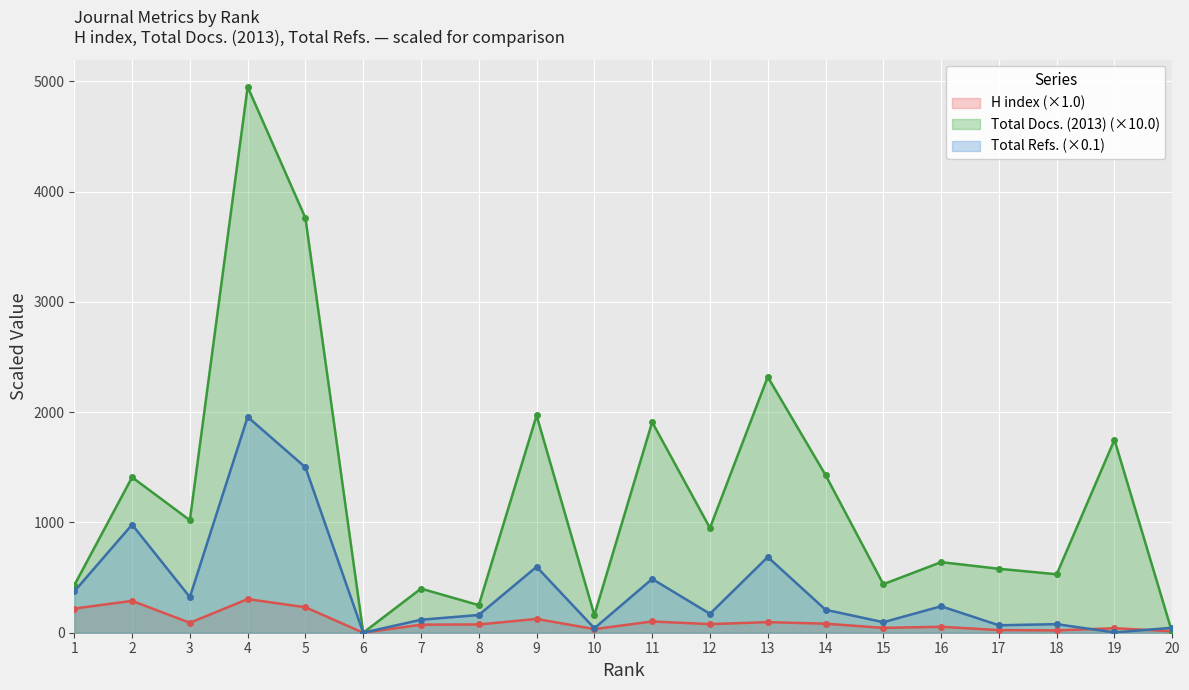

What is the sum of the H index values at 10 and 19?

74.0